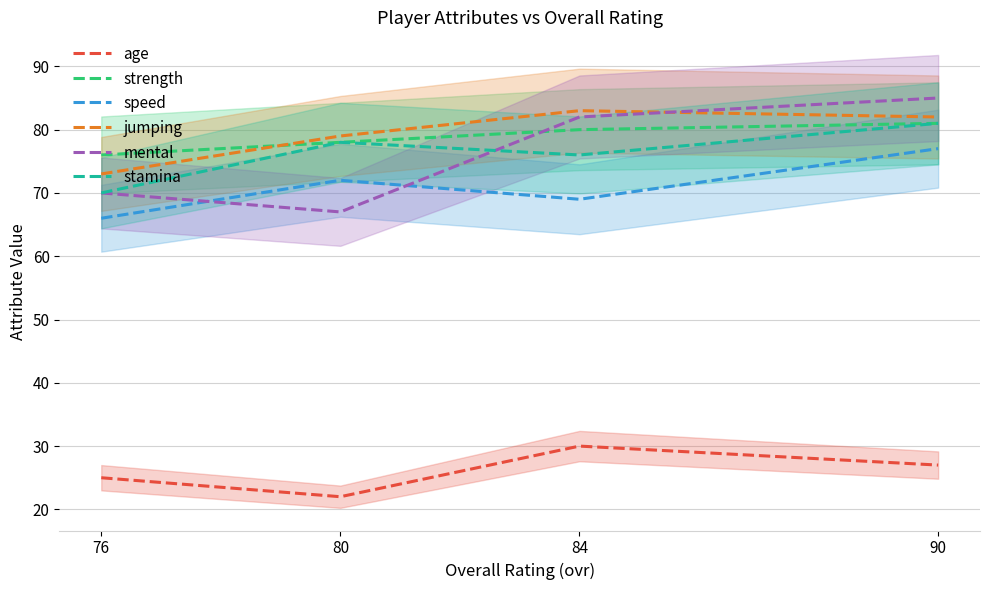

Which series has the largest range (max minus min)?

mental